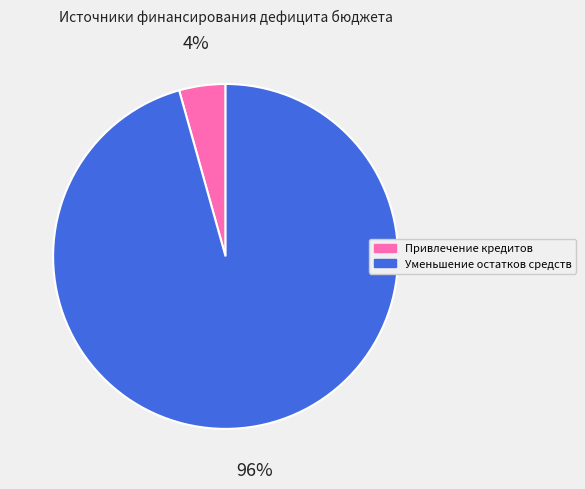

To the nearest percent, what is the average slice percentage?

50%